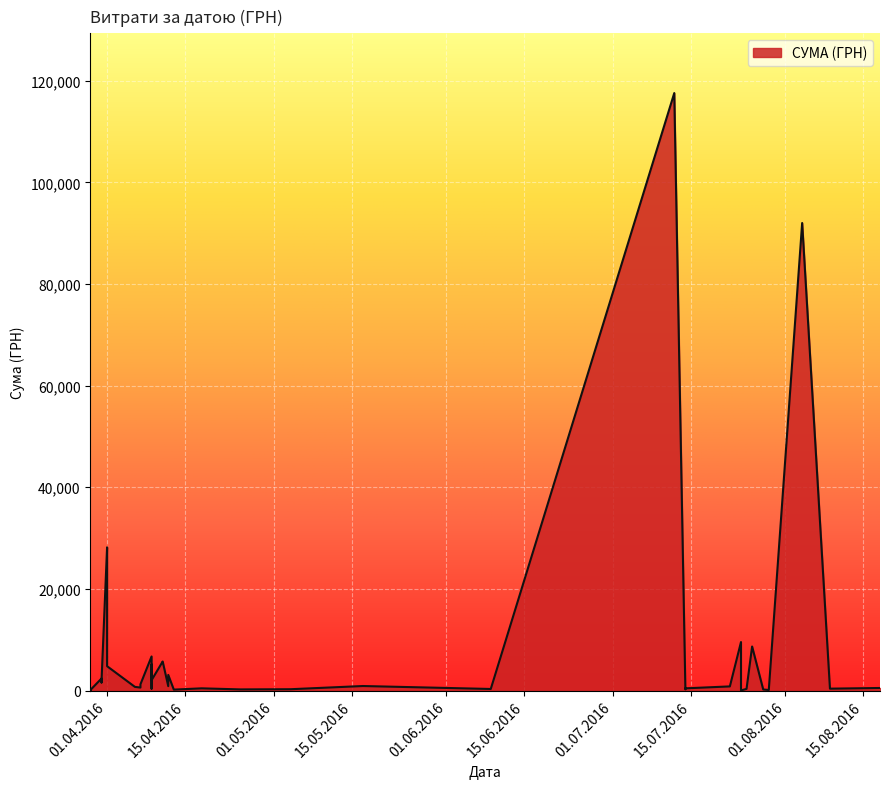

How many values are below 805?

20